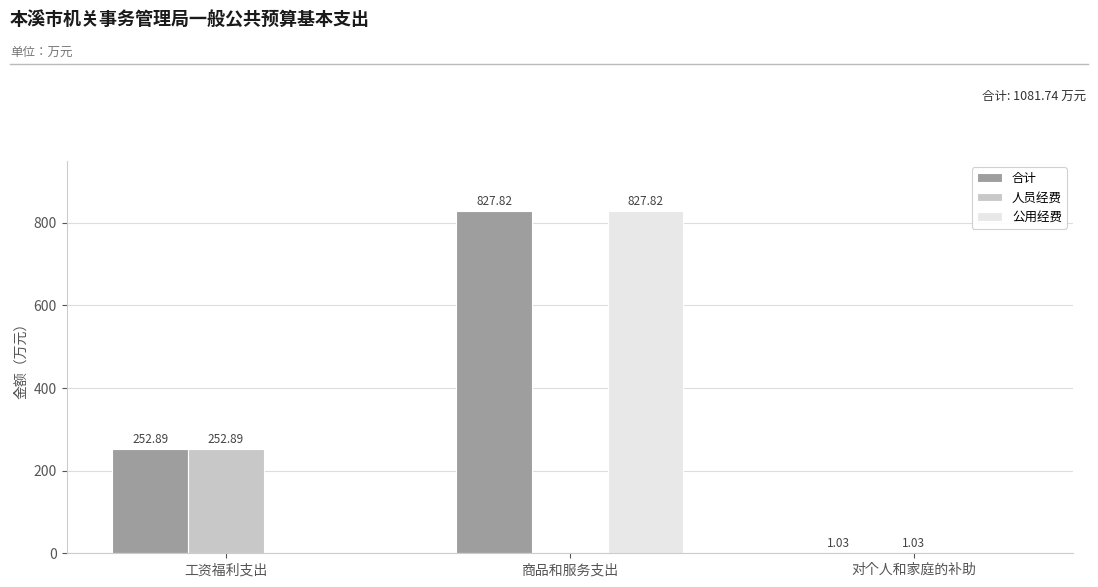

What is the highest value of the 合计 series?

827.8